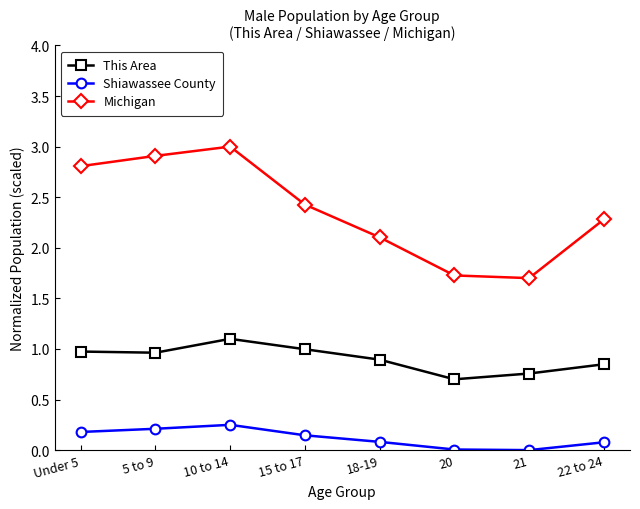

What is the total value across all series at 20?

2.4